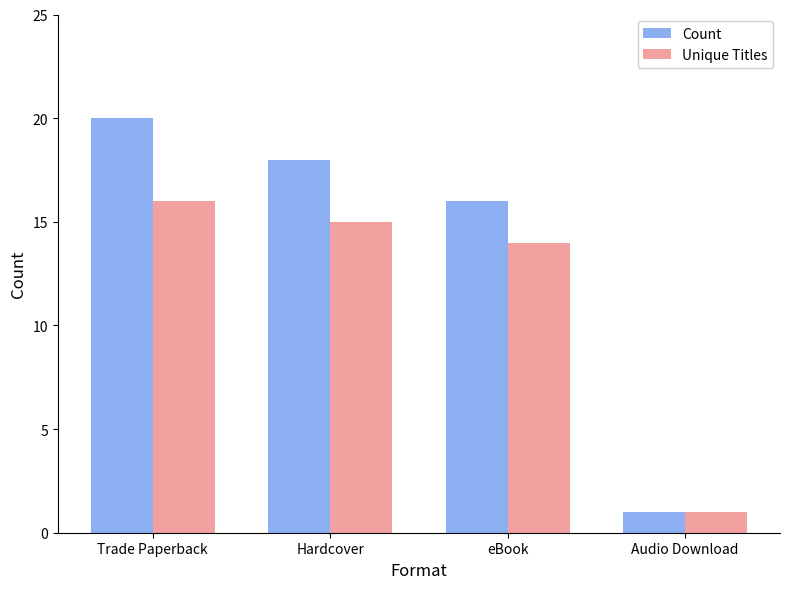

Which series has the widest spread of values?

Count